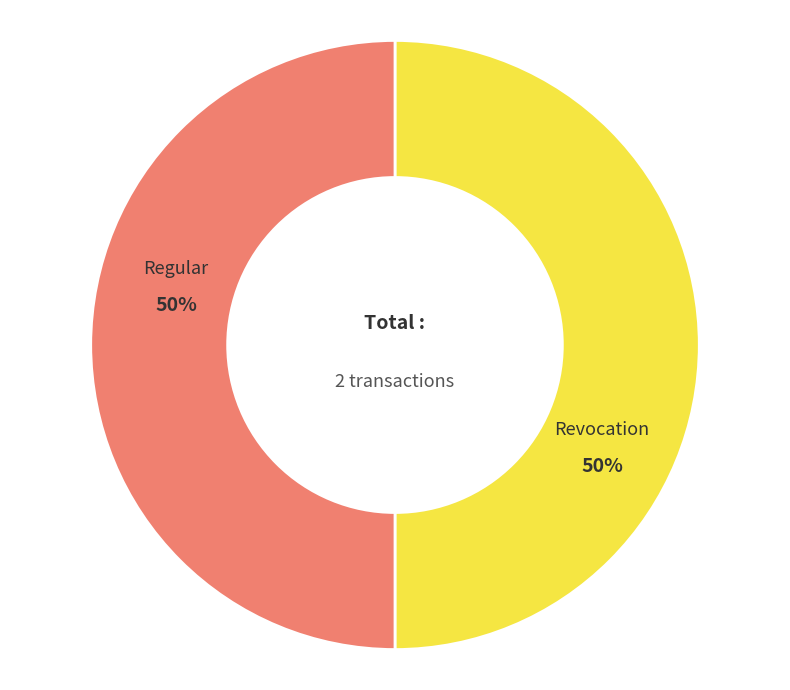

To the nearest percent, what is the difference between the largest and smallest slice percentages?

0%